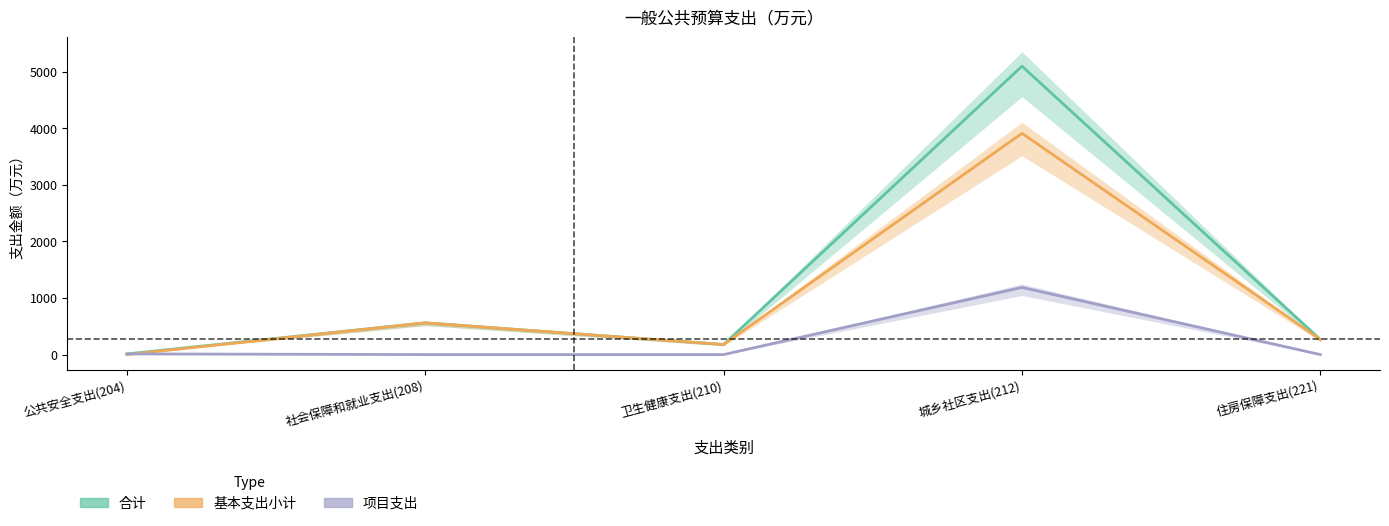

Which series changed the most between 卫生健康支出(210) and 城乡社区支出(212)?

合计